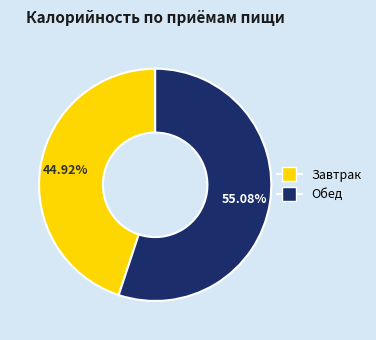

To the nearest percent, what portion does Обед represent?

55%